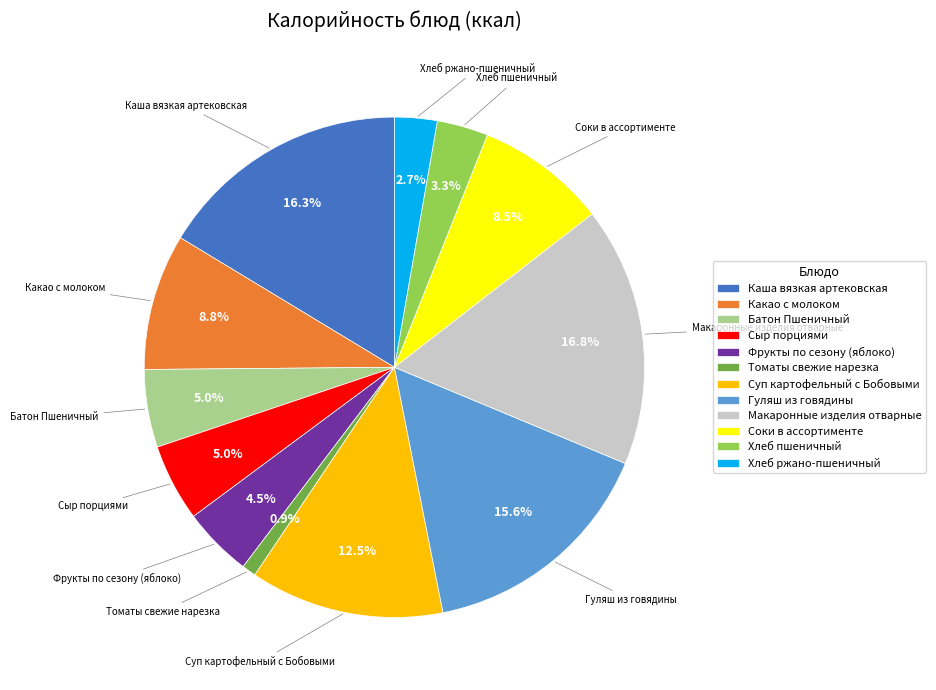

The Соки в ассортименте slice represents 1% of the pie. True or false?

False